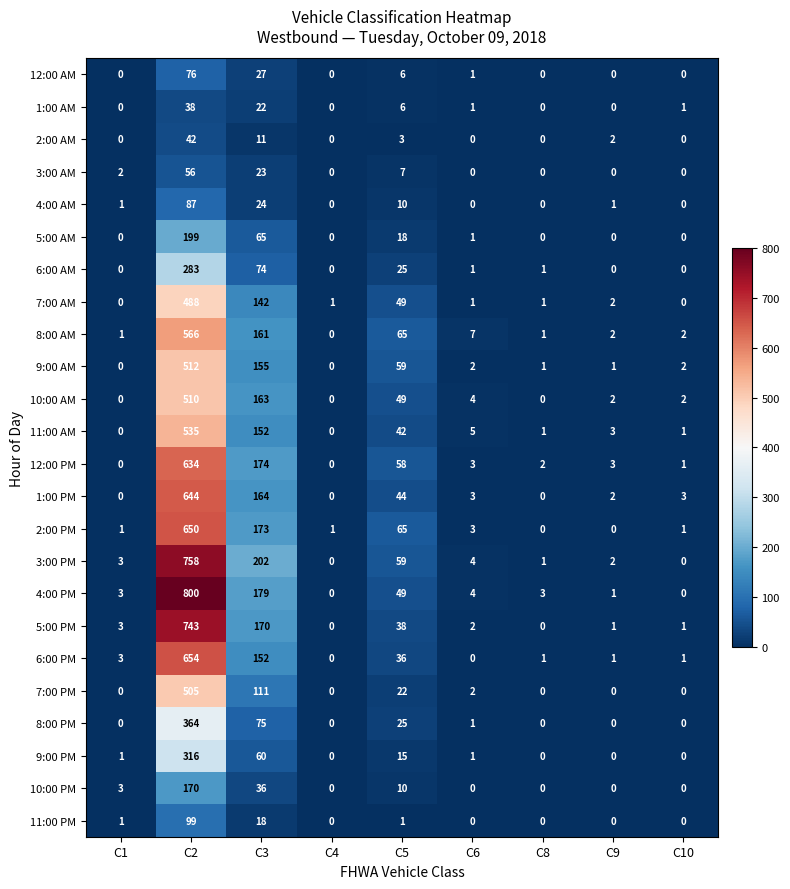

What is the difference between the maximum and minimum values in the 2:00 AM series?

42